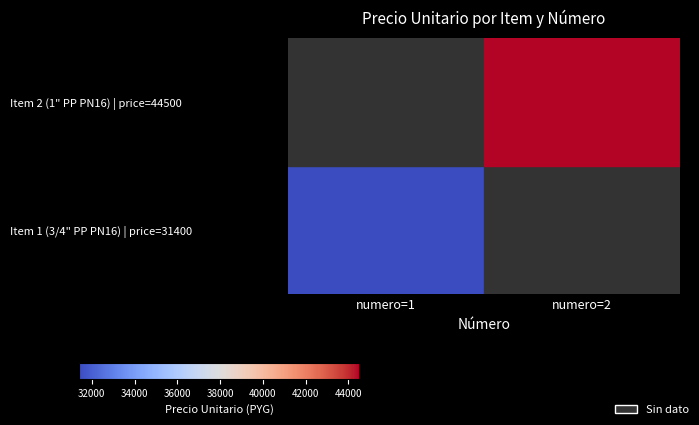

List the series in order of their overall mean, lowest first.

Item 1 (3/4" PP PN16) | price=31400, Item 2 (1" PP PN16) | price=44500